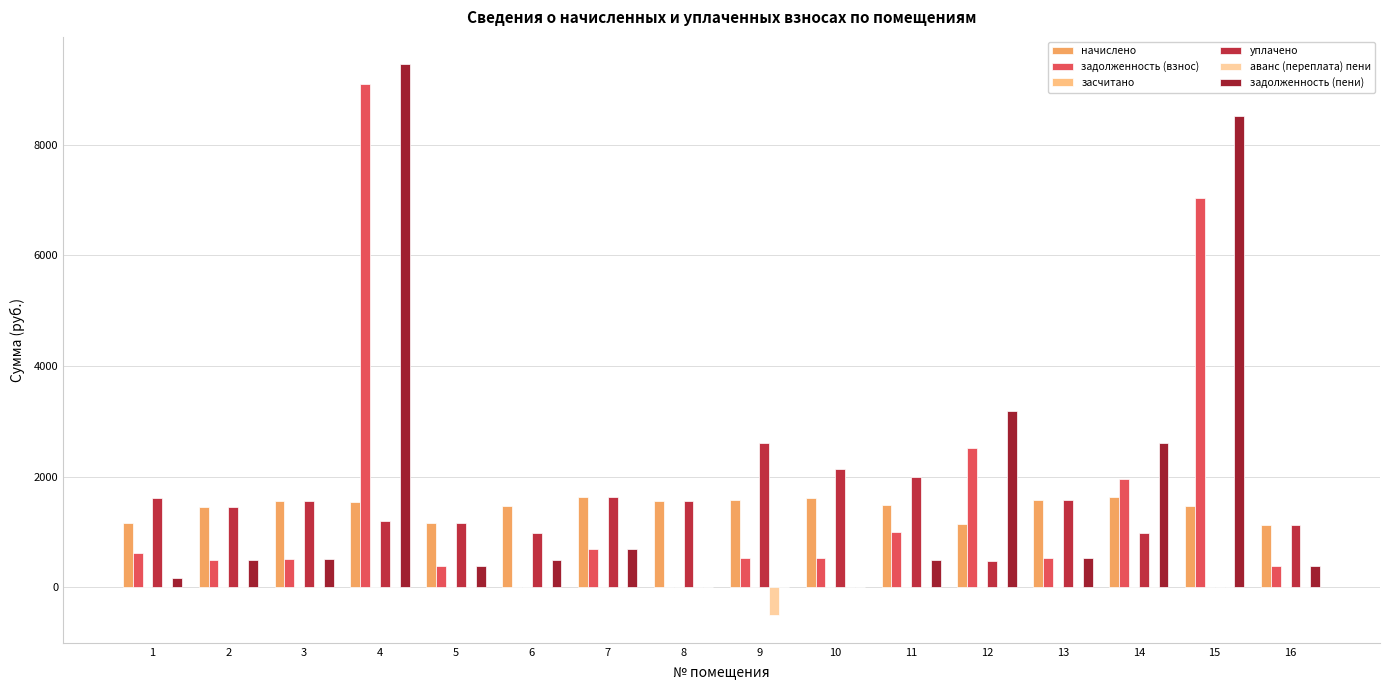

Are the bars horizontal?

No